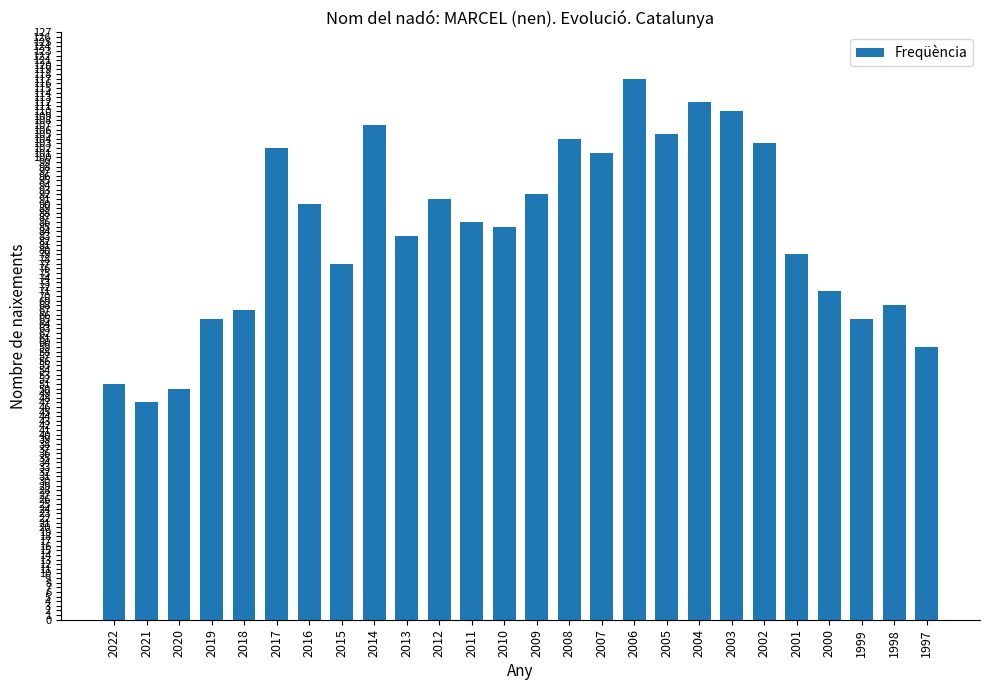

What is the sum of all values?

2187